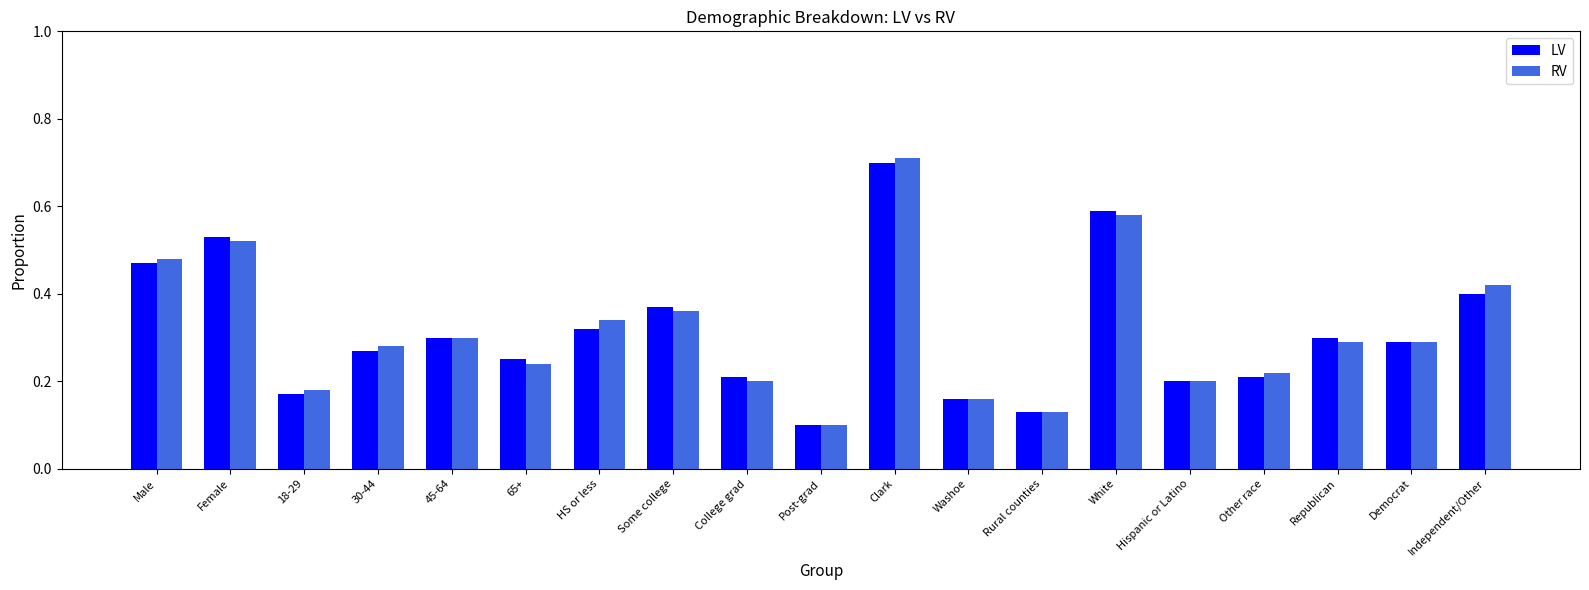

Which label corresponds to the largest value in the chart?

Clark